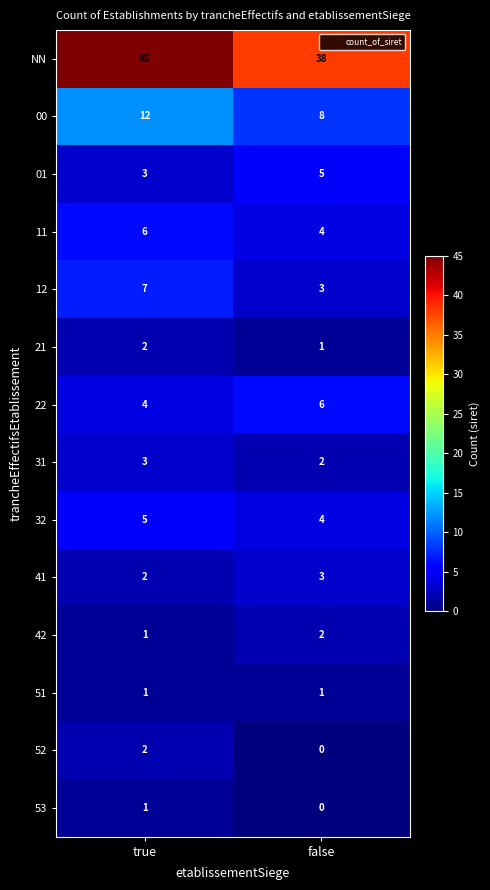

Which category has the lowest value across all series?

false